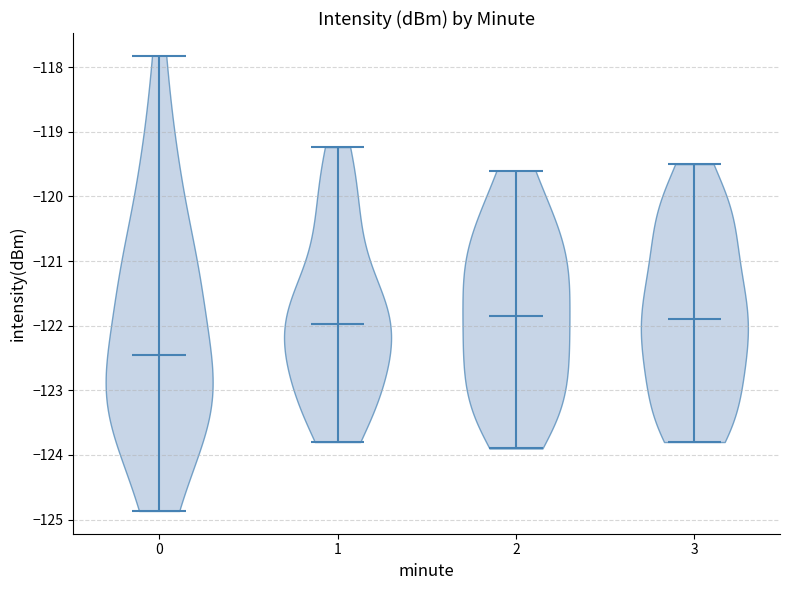

Reading left to right, read every violin against the y-axis: where its median line is, and the lowest and highest points it reaches. The values are not printed on the chart, so give them approximately, as read against the axis.

0: median line -122.5, lowest point -124.9, highest point -117.8
1: median line -122.0, lowest point -123.8, highest point -119.2
2: median line -121.8, lowest point -123.9, highest point -119.6
3: median line -121.9, lowest point -123.8, highest point -119.5